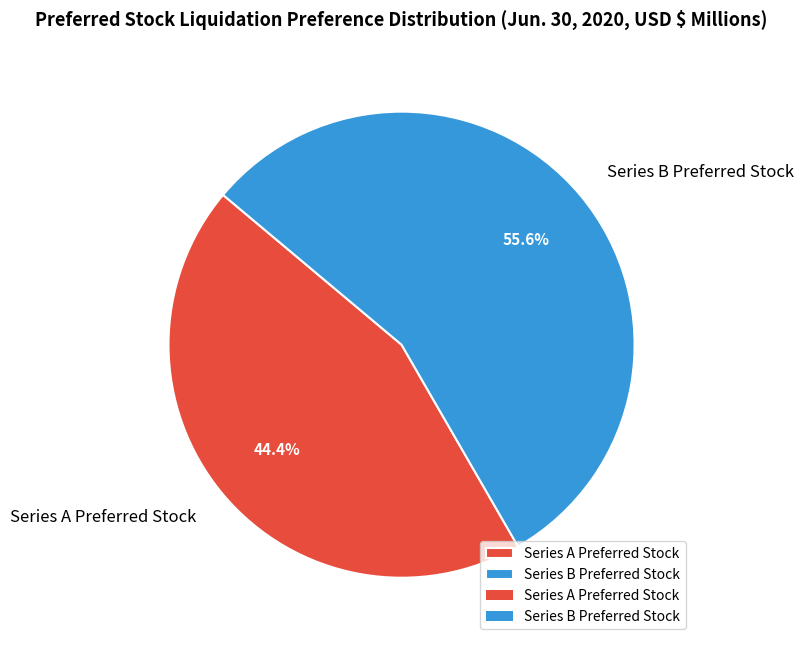

What percentage is the Series B Preferred Stock slice, to the nearest percent?

56%